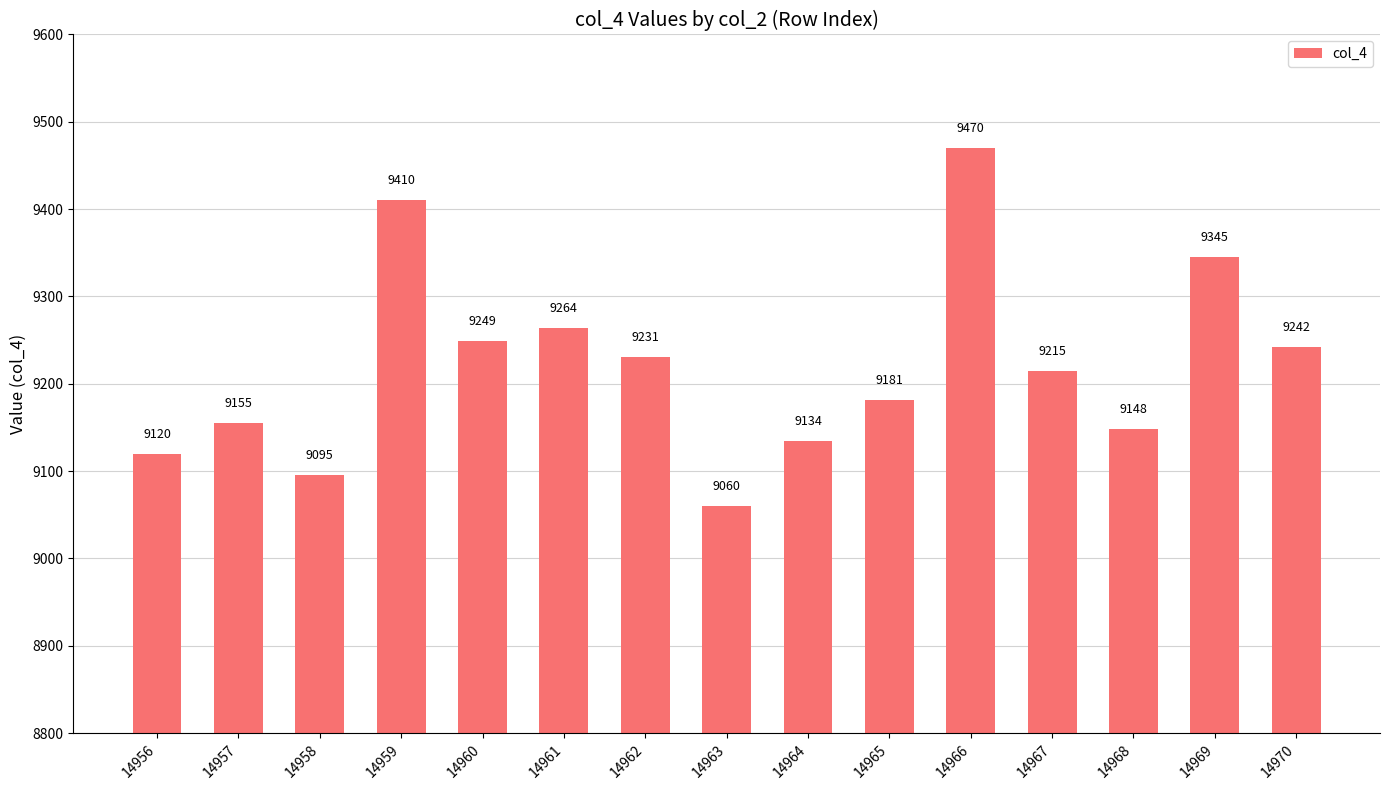

Rank the categories by value from highest to lowest.

14966, 14959, 14969, 14961, 14960, 14970, 14962, 14967, 14965, 14957, 14968, 14964, 14956, 14958, 14963